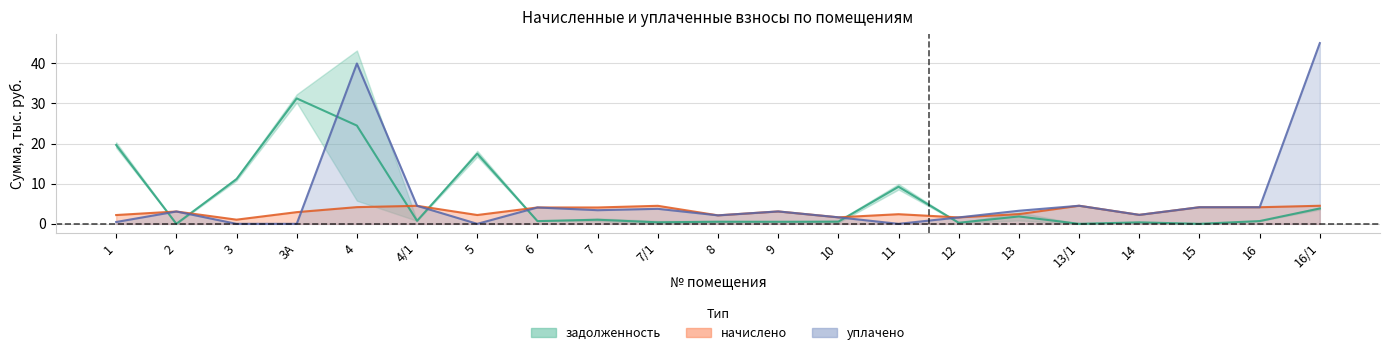

What is the total value across all series at 9?

6.2